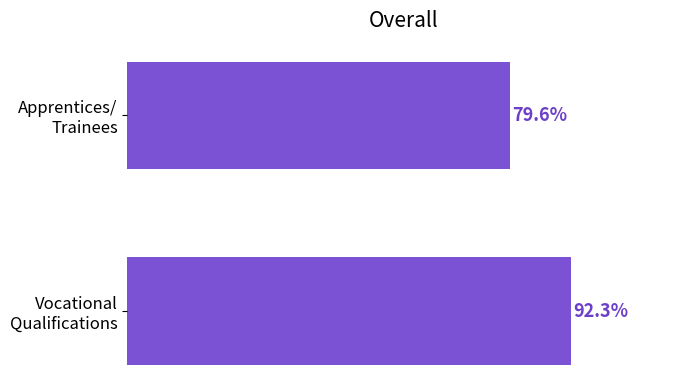

Are the bars horizontal?

Yes